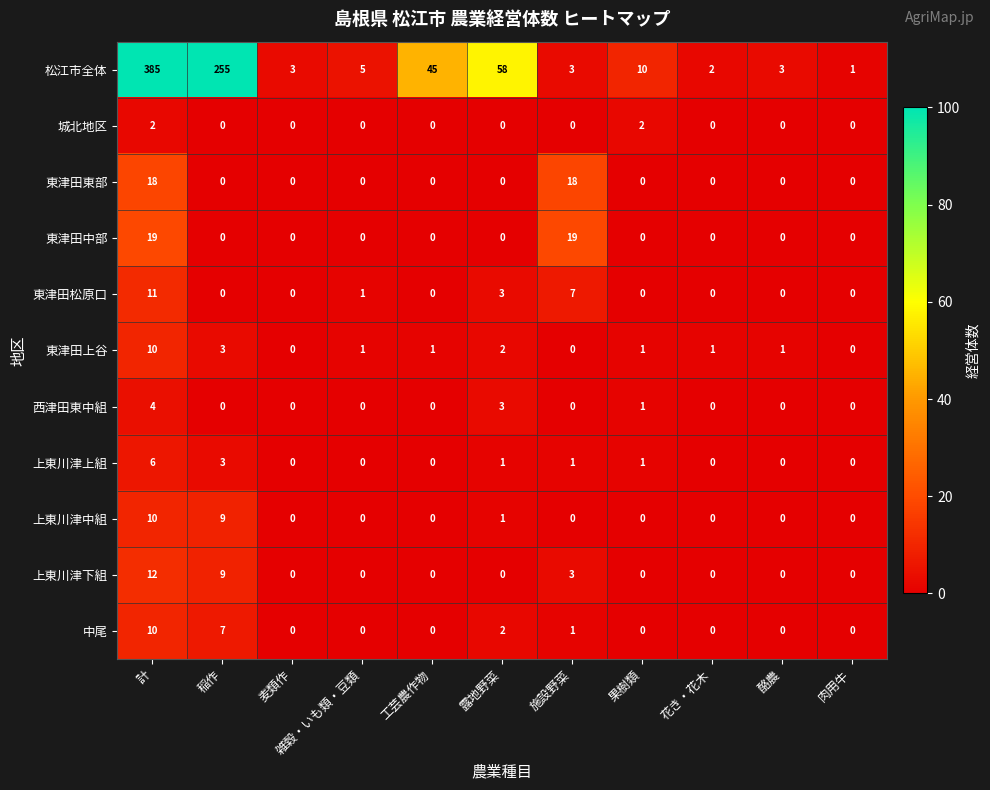

Which label corresponds to the largest value in the chart?

計